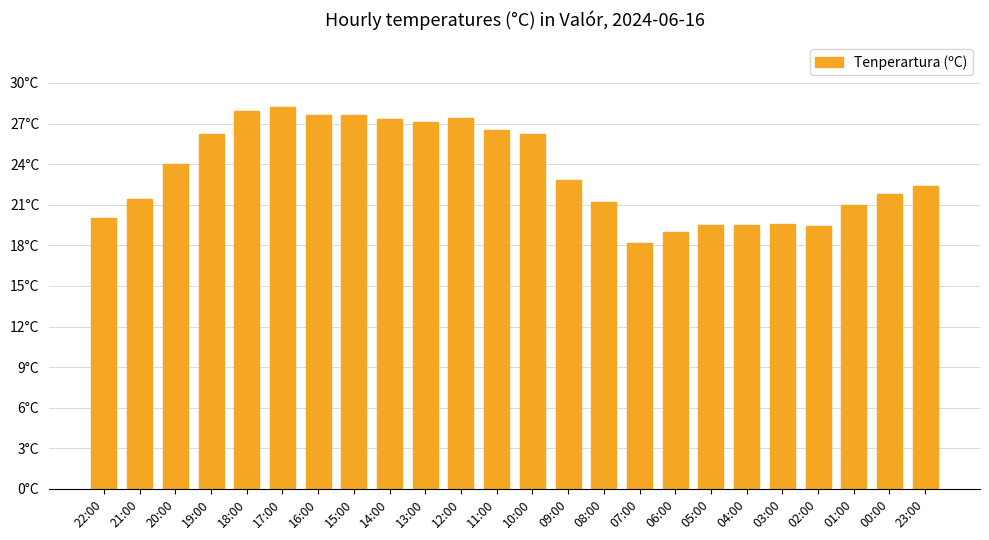

What is the label of the 10th bar from the right?

08:00